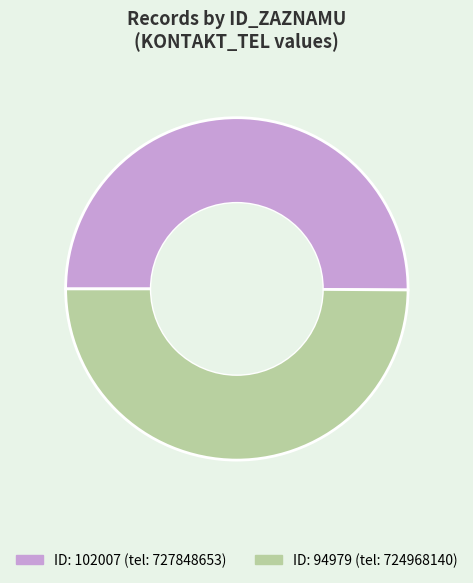

Which slice is the largest?

102007